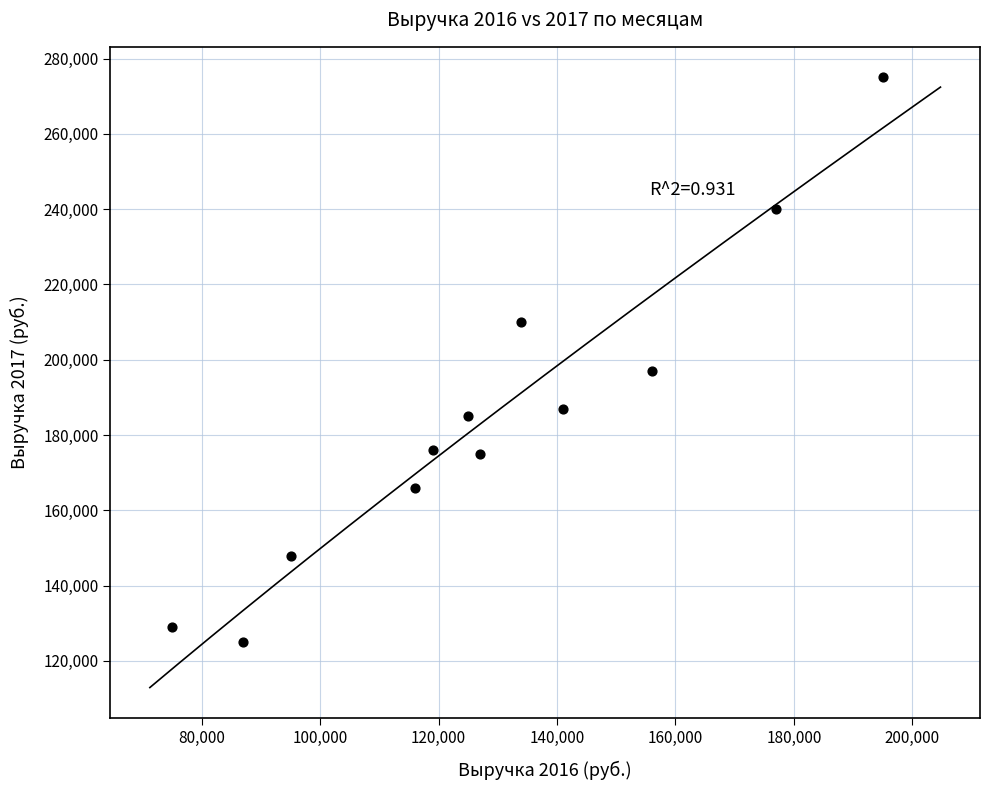

What Y value in the scatter plot is closest to 200000?

197000